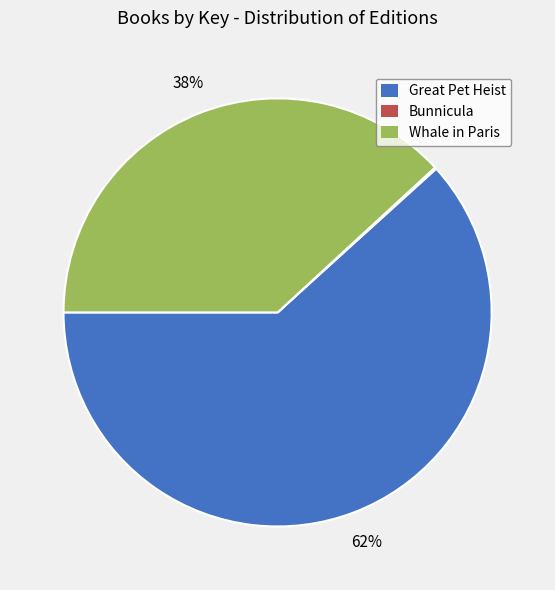

Do Whale in Paris and Great Pet Heist together represent more than half of the pie?

Yes